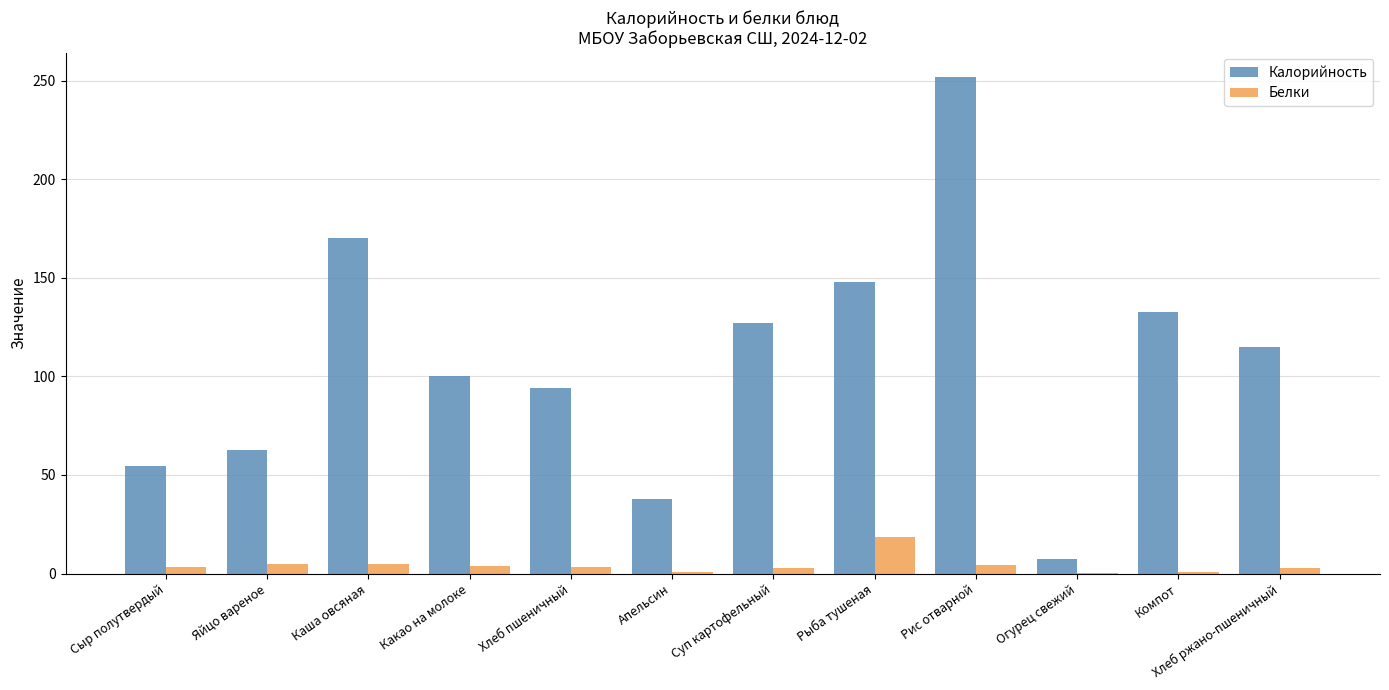

At which category does the chart reach its peak across all series?

Рис отварной